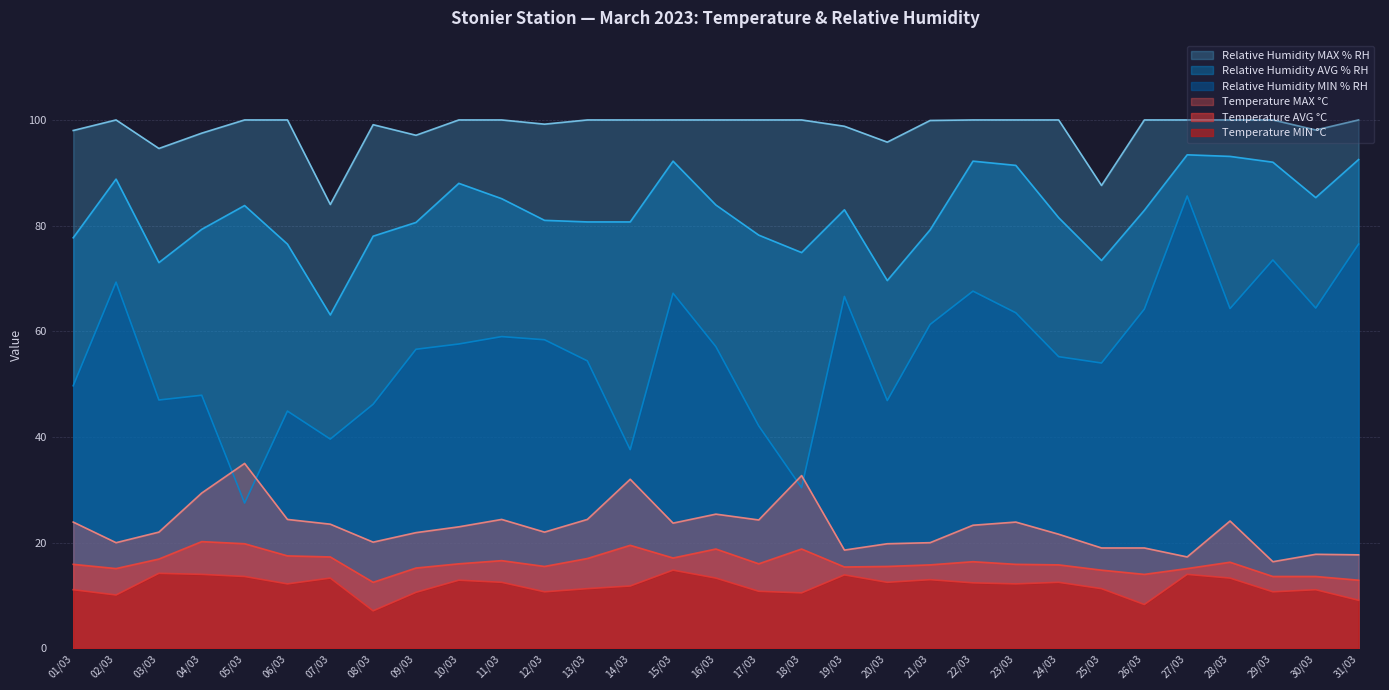

Is it true that Temperature MIN °C equals 11.1 at 30/03?

True